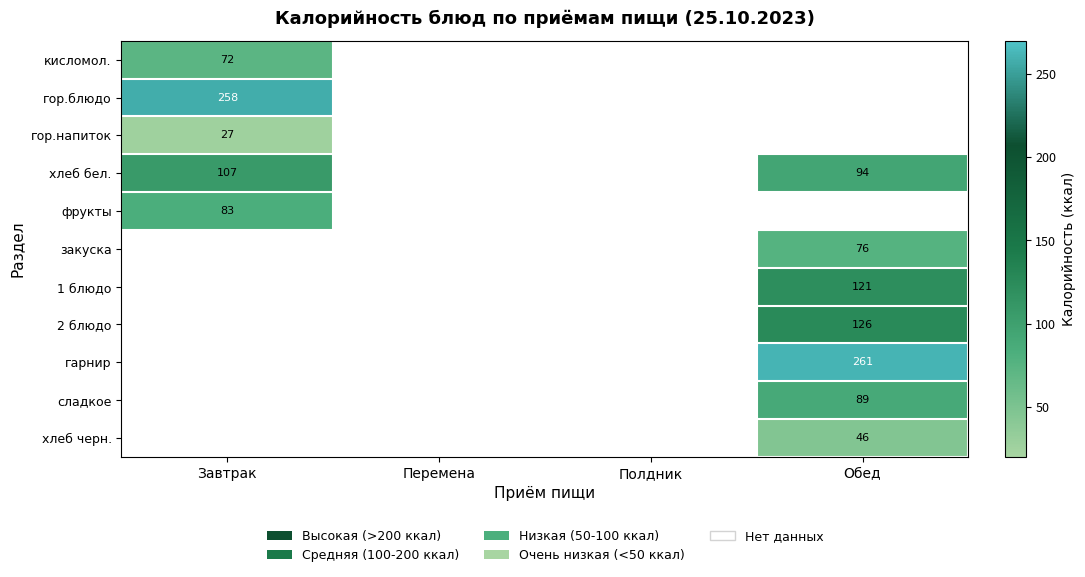

Is it true that сладкое equals 89 at Обед?

True